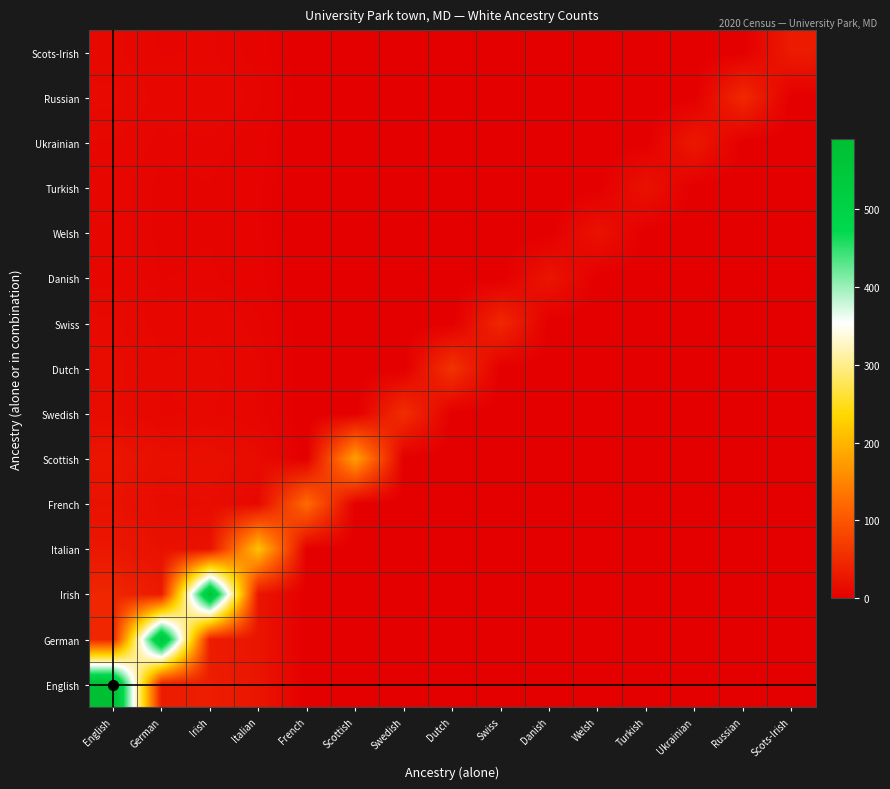

Reading left to right, list all the values displayed in this chart.

English: English=590.0	German=33.2	Irish=35.1	Italian=25.8	French=0.0	Scottish=0.0	Swedish=0.0	Dutch=0.0	Swiss=0.0	Danish=0.0	Welsh=0.0	Turkish=0.0	Ukrainian=0.0	Russian=0.0	Scots-Irish=0.0
German: English=45.4	German=561.0	Irish=34.3	Italian=25.1	French=0.0	Scottish=0.0	Swedish=0.0	Dutch=0.0	Swiss=0.0	Danish=0.0	Welsh=0.0	Turkish=0.0	Ukrainian=0.0	Russian=0.0	Scots-Irish=0.0
Irish: English=45.4	German=32.4	Irish=562.0	Italian=25.1	French=0.0	Scottish=0.0	Swedish=0.0	Dutch=0.0	Swiss=0.0	Danish=0.0	Welsh=0.0	Turkish=0.0	Ukrainian=0.0	Russian=0.0	Scots-Irish=0.0
Italian: English=28.0	German=20.0	Irish=21.2	Italian=214.0	French=0.0	Scottish=0.0	Swedish=0.0	Dutch=0.0	Swiss=0.0	Danish=0.0	Welsh=0.0	Turkish=0.0	Ukrainian=0.0	Russian=0.0	Scots-Irish=0.0
French: English=21.3	German=15.2	Irish=16.1	Italian=11.8	French=124.0	Scottish=0.0	Swedish=0.0	Dutch=0.0	Swiss=0.0	Danish=0.0	Welsh=0.0	Turkish=0.0	Ukrainian=0.0	Russian=0.0	Scots-Irish=0.0
Scottish: English=25.6	German=18.3	Irish=19.4	Italian=14.2	French=0.0	Scottish=179.0	Swedish=0.0	Dutch=0.0	Swiss=0.0	Danish=0.0	Welsh=0.0	Turkish=0.0	Ukrainian=0.0	Russian=0.0	Scots-Irish=0.0
Swedish: English=14.1	German=10.0	Irish=10.6	Italian=7.8	French=0.0	Scottish=0.0	Swedish=54.0	Dutch=0.0	Swiss=0.0	Danish=0.0	Welsh=0.0	Turkish=0.0	Ukrainian=0.0	Russian=0.0	Scots-Irish=0.0
Dutch: English=14.8	German=10.6	Irish=11.2	Italian=8.2	French=0.0	Scottish=0.0	Swedish=0.0	Dutch=60.0	Swiss=0.0	Danish=0.0	Welsh=0.0	Turkish=0.0	Ukrainian=0.0	Russian=0.0	Scots-Irish=0.0
Swiss: English=13.1	German=9.4	Irish=9.9	Italian=7.3	French=0.0	Scottish=0.0	Swedish=0.0	Dutch=0.0	Swiss=47.0	Danish=0.0	Welsh=0.0	Turkish=0.0	Ukrainian=0.0	Russian=0.0	Scots-Irish=0.0
Danish: English=9.6	German=6.8	Irish=7.2	Italian=5.3	French=0.0	Scottish=0.0	Swedish=0.0	Dutch=0.0	Swiss=0.0	Danish=25.0	Welsh=0.0	Turkish=0.0	Ukrainian=0.0	Russian=0.0	Scots-Irish=0.0
Welsh: English=9.0	German=6.4	Irish=6.8	Italian=5.0	French=0.0	Scottish=0.0	Swedish=0.0	Dutch=0.0	Swiss=0.0	Danish=0.0	Welsh=22.0	Turkish=0.0	Ukrainian=0.0	Russian=0.0	Scots-Irish=0.0
Turkish: English=9.0	German=6.4	Irish=6.8	Italian=5.0	French=0.0	Scottish=0.0	Swedish=0.0	Dutch=0.0	Swiss=0.0	Danish=0.0	Welsh=0.0	Turkish=22.0	Ukrainian=0.0	Russian=0.0	Scots-Irish=0.0
Ukrainian: English=10.3	German=7.4	Irish=7.8	Italian=5.7	French=0.0	Scottish=0.0	Swedish=0.0	Dutch=0.0	Swiss=0.0	Danish=0.0	Welsh=0.0	Turkish=0.0	Ukrainian=29.0	Russian=0.0	Scots-Irish=0.0
Russian: English=13.4	German=9.6	Irish=10.1	Italian=7.4	French=0.0	Scottish=0.0	Swedish=0.0	Dutch=0.0	Swiss=0.0	Danish=0.0	Welsh=0.0	Turkish=0.0	Ukrainian=0.0	Russian=49.0	Scots-Irish=0.0
Scots-Irish: English=11.0	German=7.9	Irish=8.3	Italian=6.1	French=0.0	Scottish=0.0	Swedish=0.0	Dutch=0.0	Swiss=0.0	Danish=0.0	Welsh=0.0	Turkish=0.0	Ukrainian=0.0	Russian=0.0	Scots-Irish=33.0